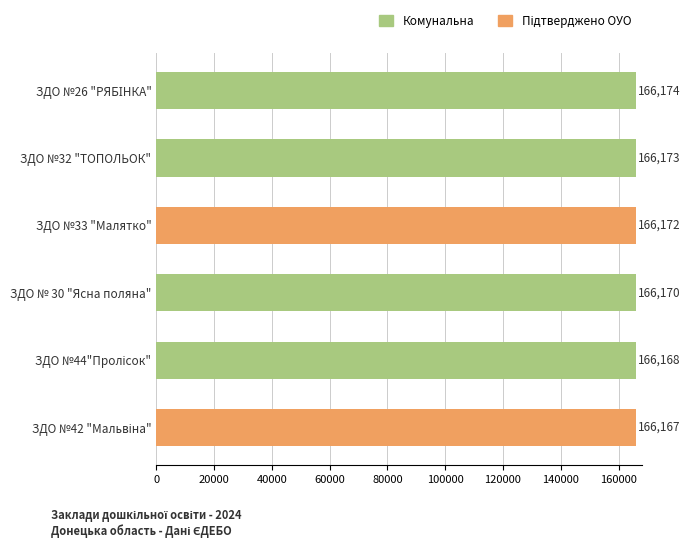

Does the chart contain stacked bars?

No